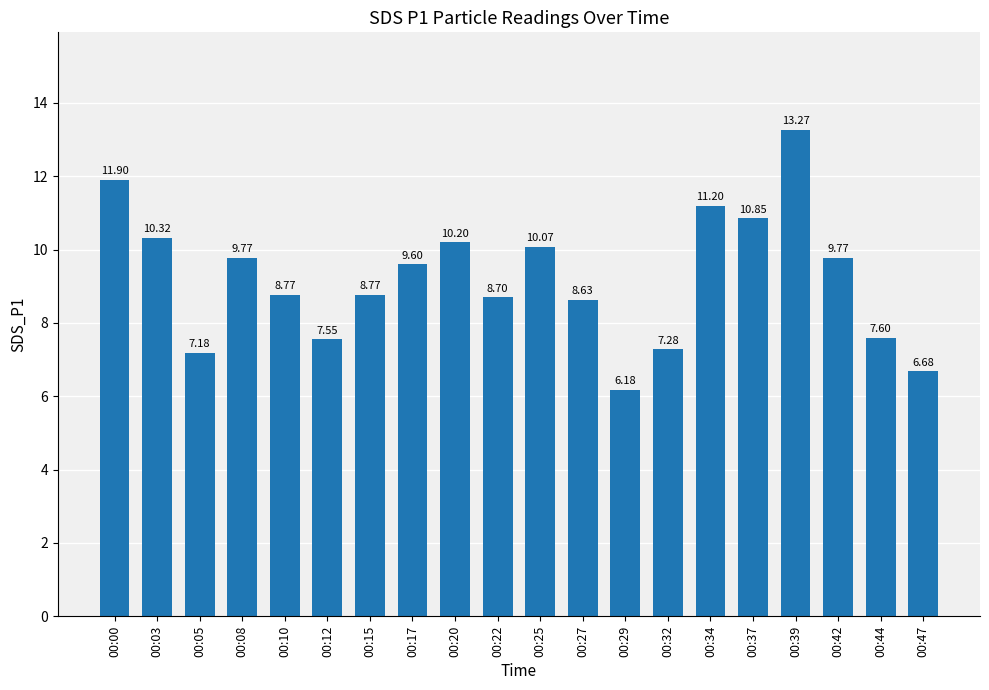

What is the value of the 13th bar from the left?

6.2